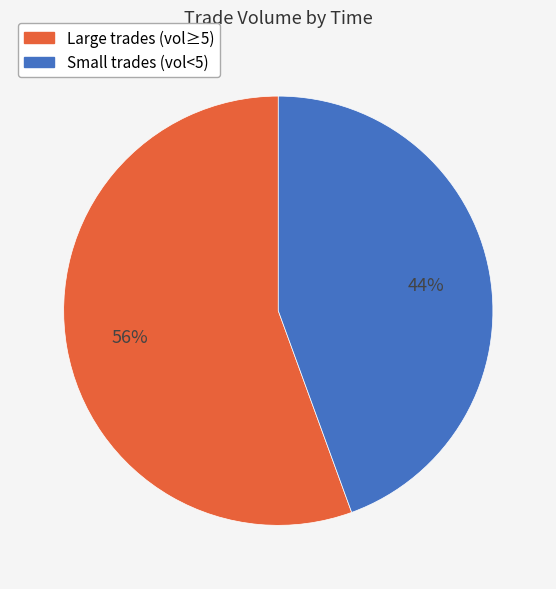

Is there a majority slice in this chart?

Yes